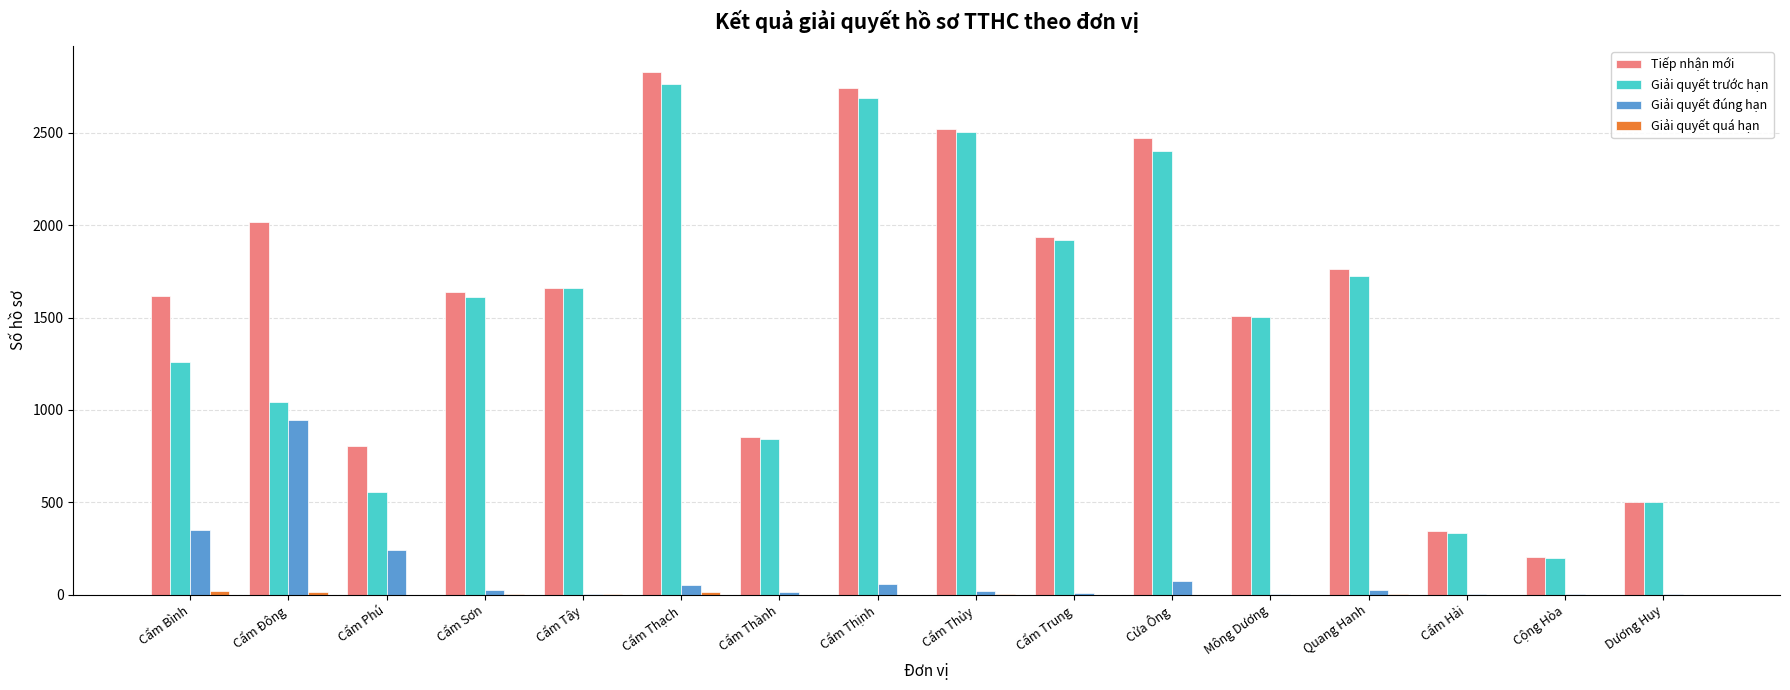

What is the spread (max minus min) of values at Cẩm Trung?

1938